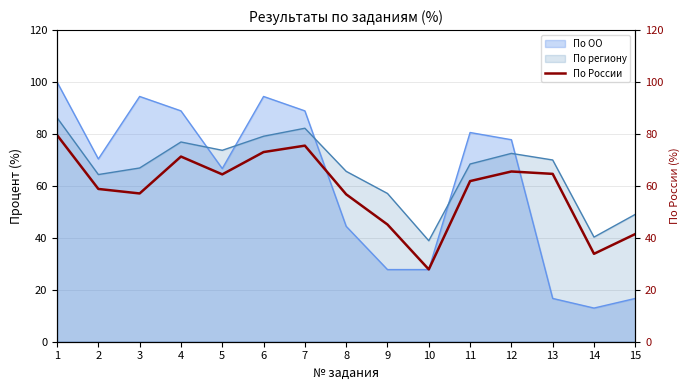

The value of По ОО at 15 is 26.5. True or false?

False